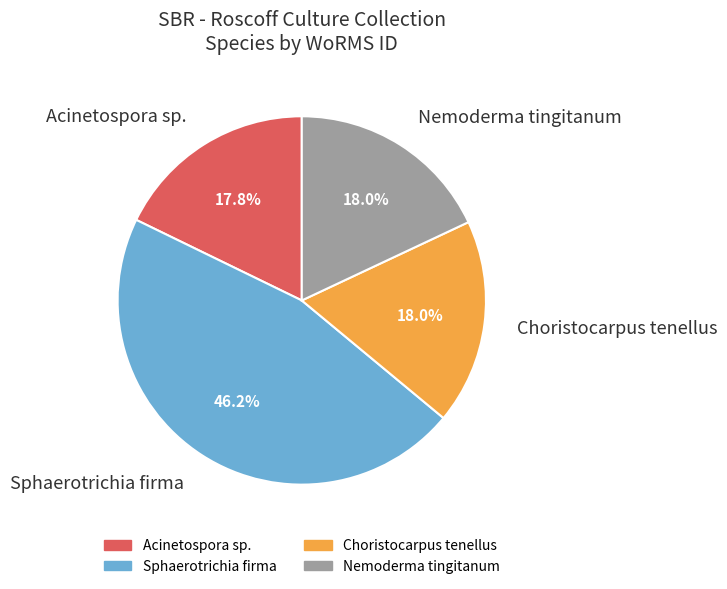

True or false: Sphaerotrichia firma accounts for 46% of the total.

True